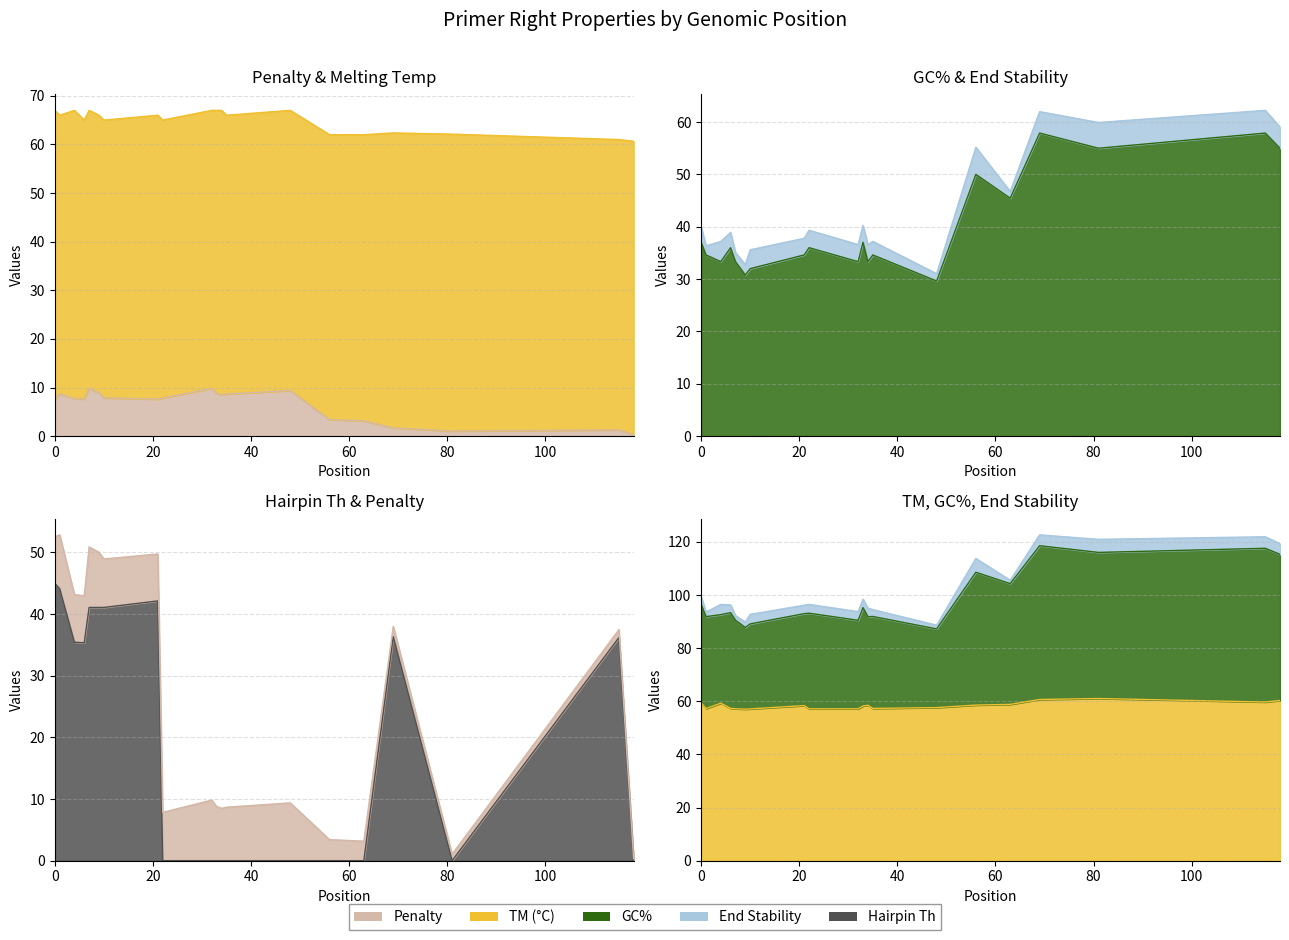

At which label does pen reach its peak?

32